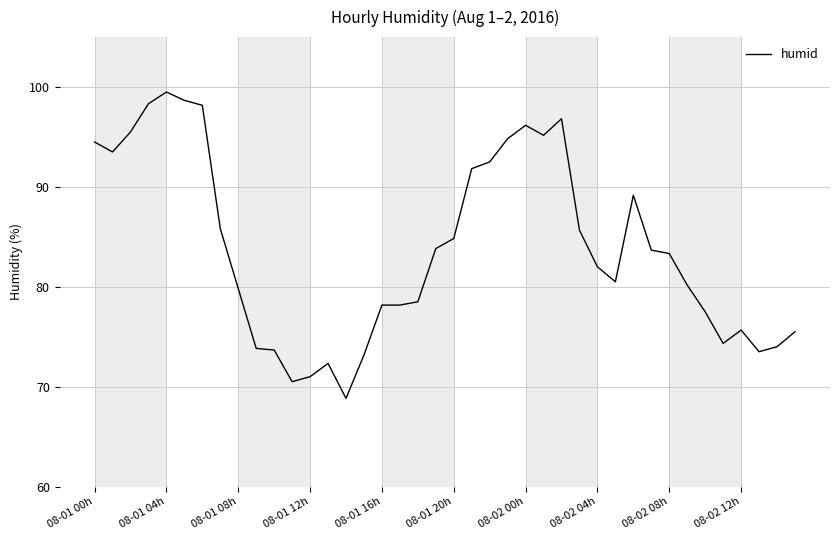

What is the difference between the maximum and minimum values?

30.7